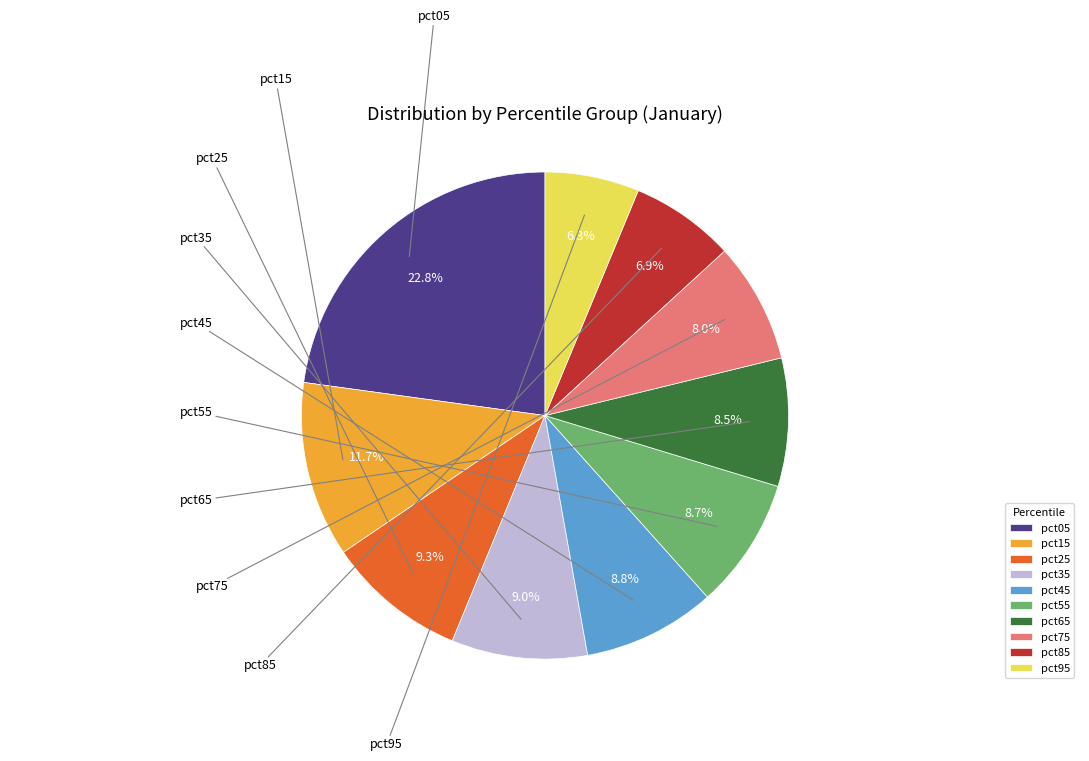

How many slices are in this pie chart?

10